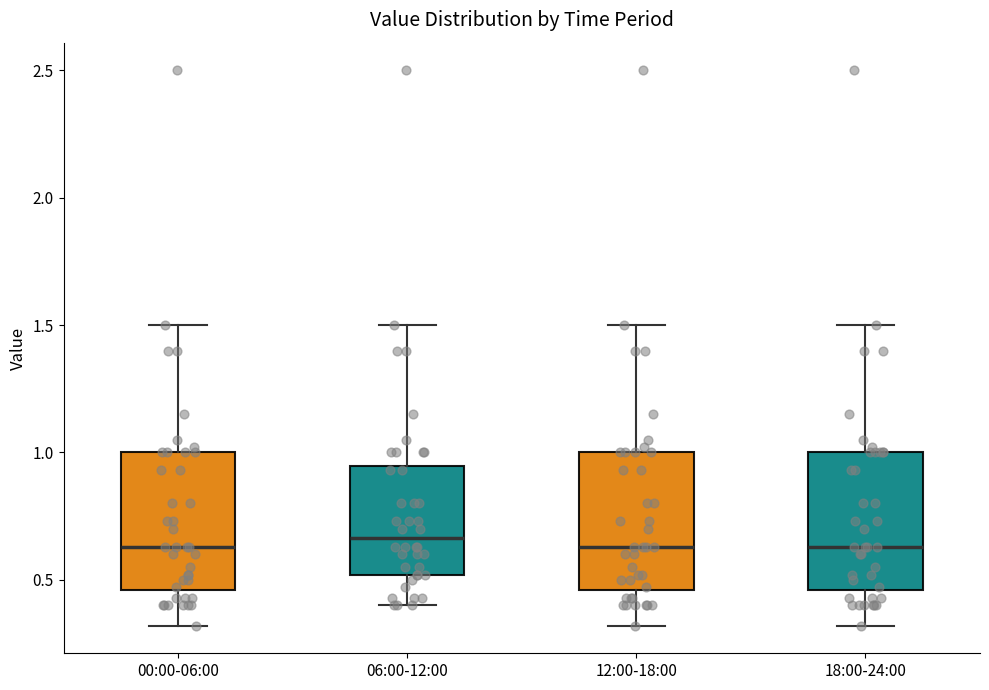

Where does the upper whisker of the box for 06:00-12:00 end on the y-axis? The values are not printed on the chart, so give them approximately, as read against the axis.

1.50